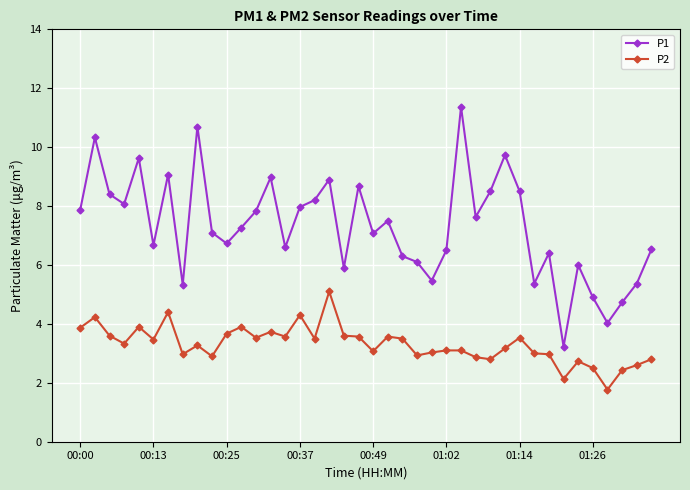

What is the difference between the maximum and second lowest values in the P2 series?

3.0